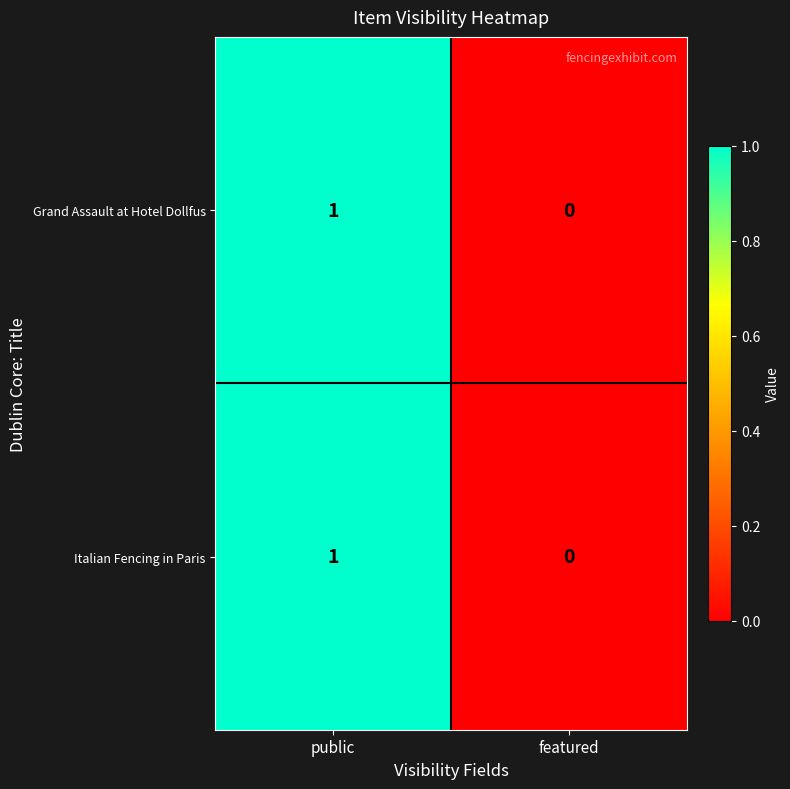

How many values in the Italian Fencing in Paris series are below 1?

1